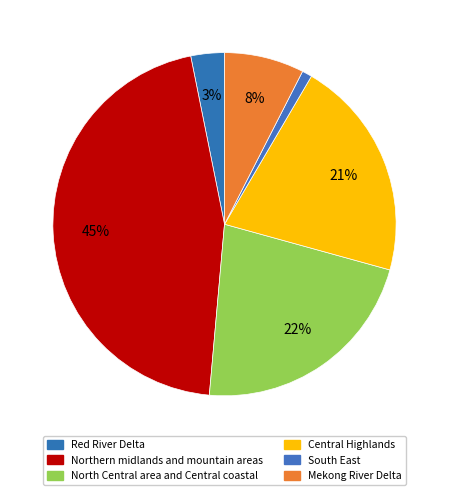

To the nearest percent, what is the difference between the largest and smallest slice percentages?

44%